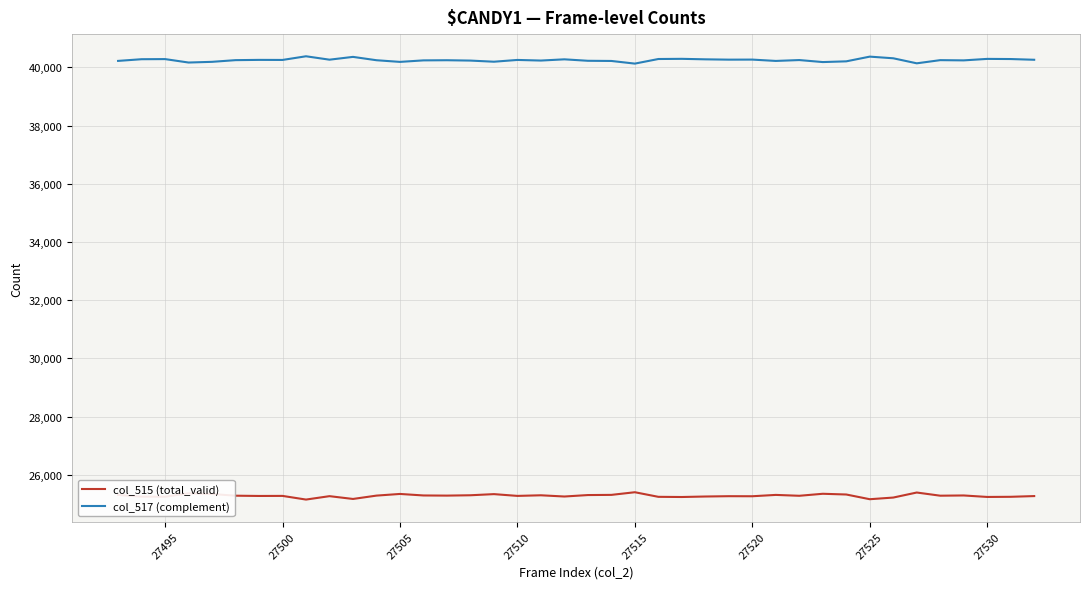

What are all the series names shown in the legend?

col_515 (total_valid), col_517 (complement)